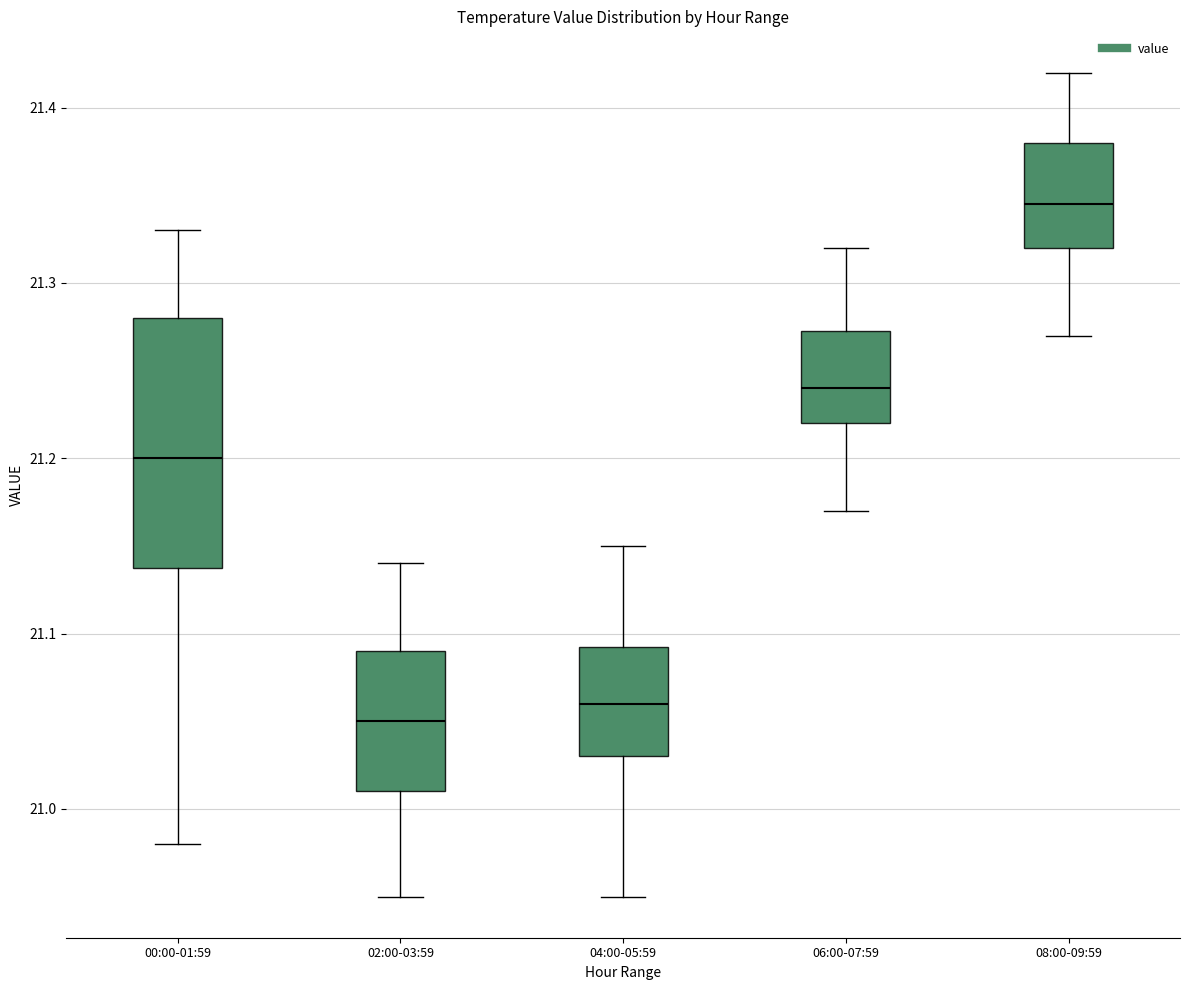

Which box is the tallest, from its lower edge to its upper edge?

00:00-01:59